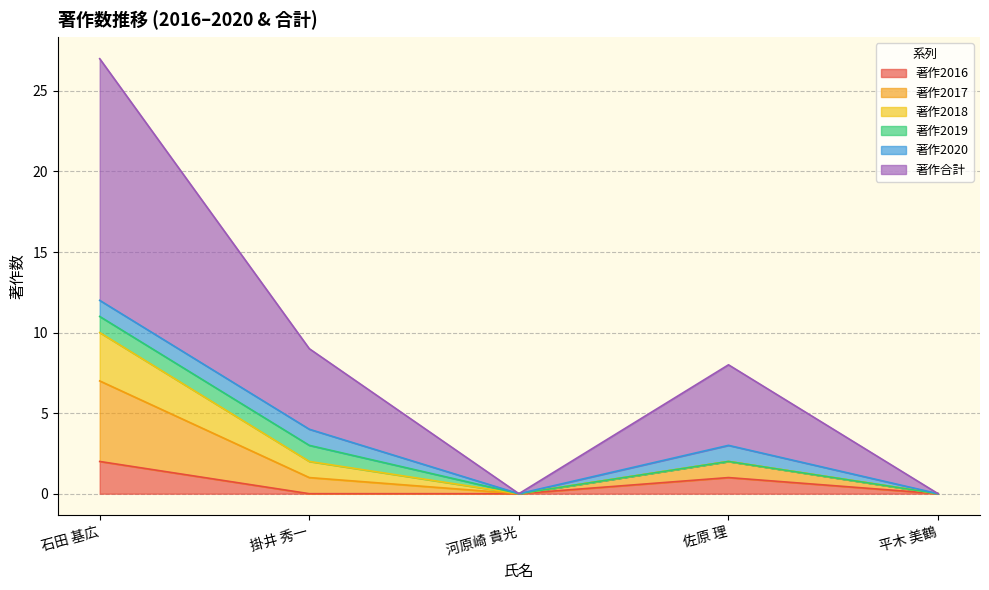

True or false: 著作2017 has a value of 0 at 平木 美鶴.

True